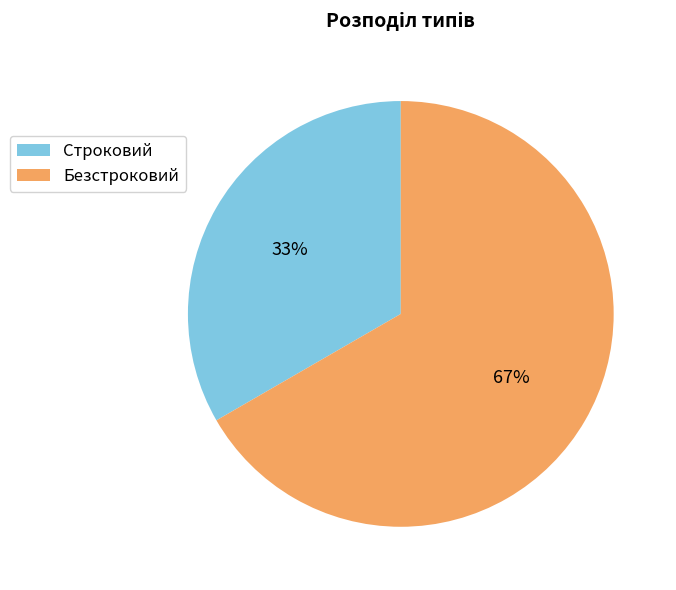

What is the majority slice?

Безстроковий